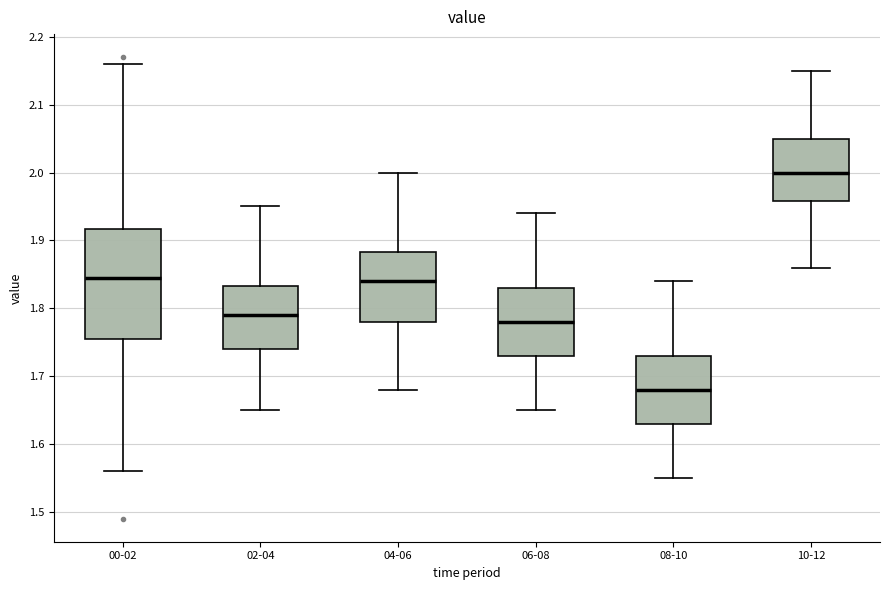

Where is the lower edge of the box for 08-10 on the y-axis? The values are not printed on the chart, so give them approximately, as read against the axis.

1.63